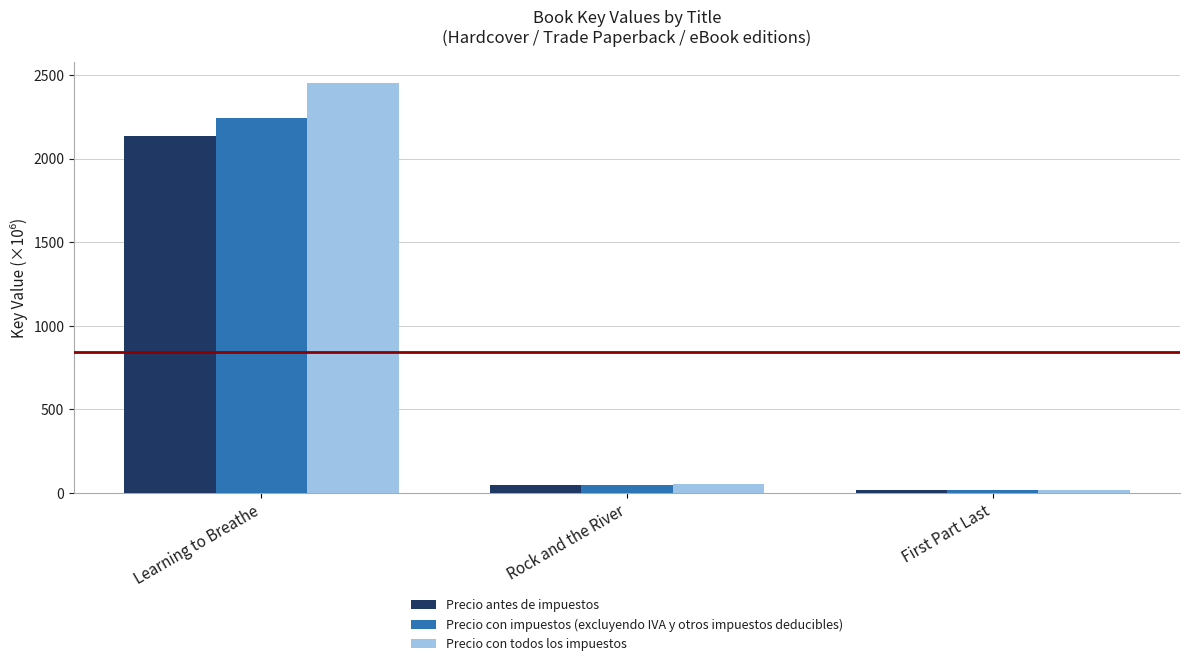

Which series has the widest spread of values?

Precio con todos los impuestos